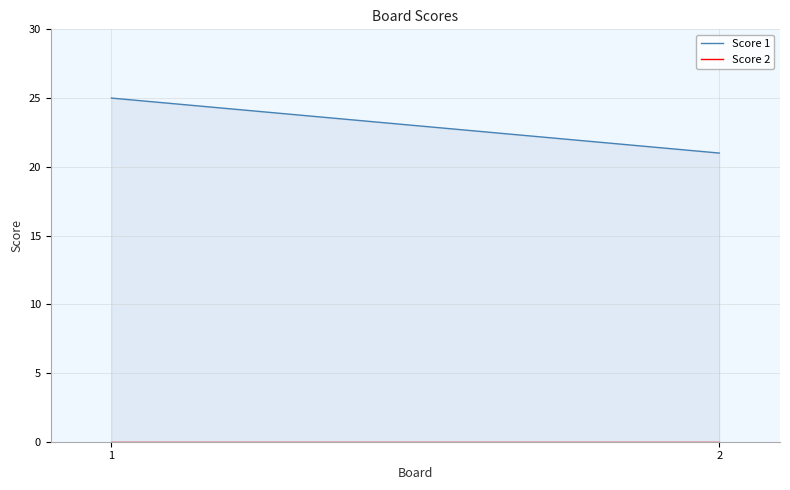

Where is Score 1 nearest to the value 23?

1